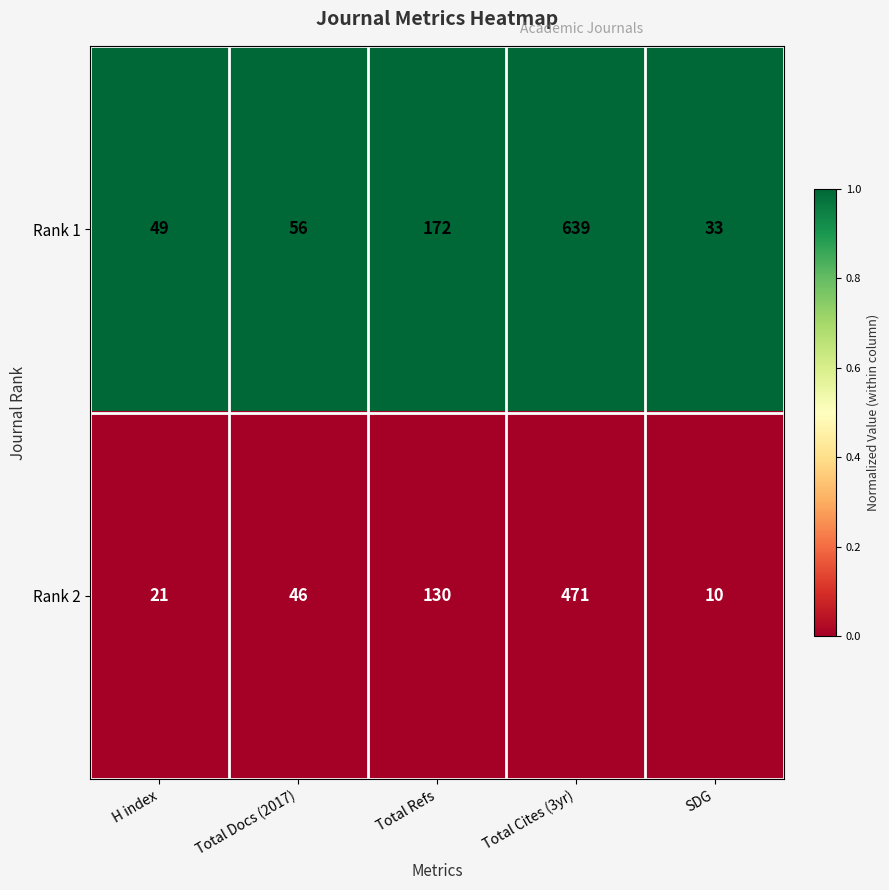

At H index, list the series in order from largest to smallest.

Rank 1, Rank 2